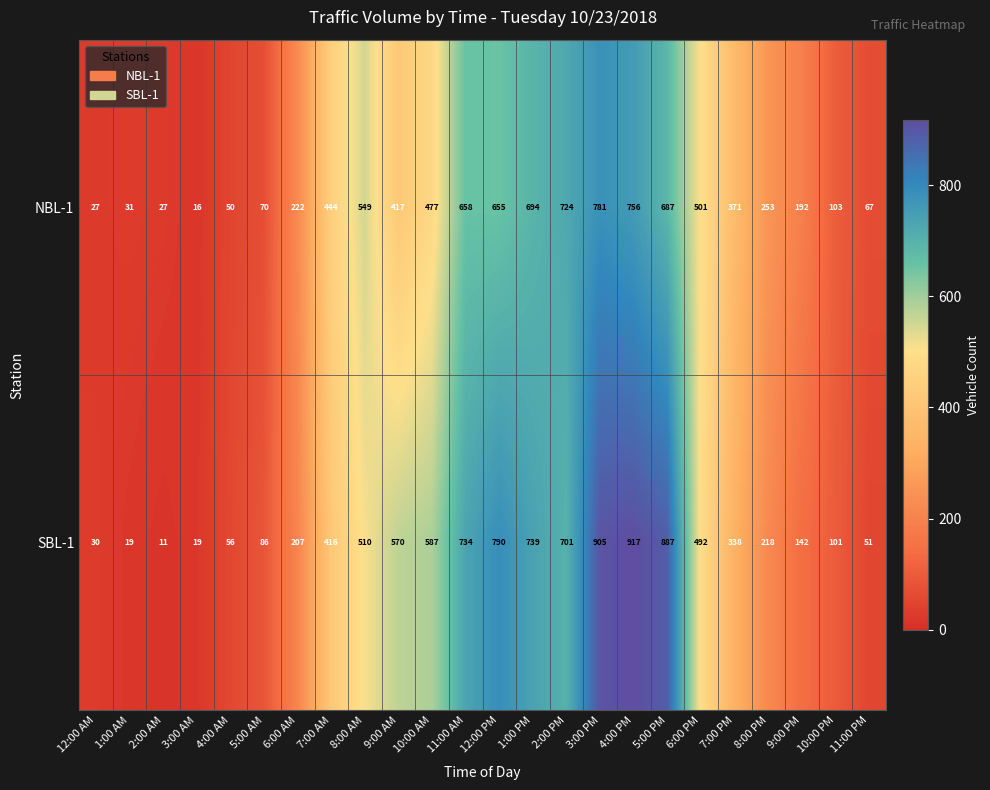

At which category is the sum across all series the highest?

3:00 PM